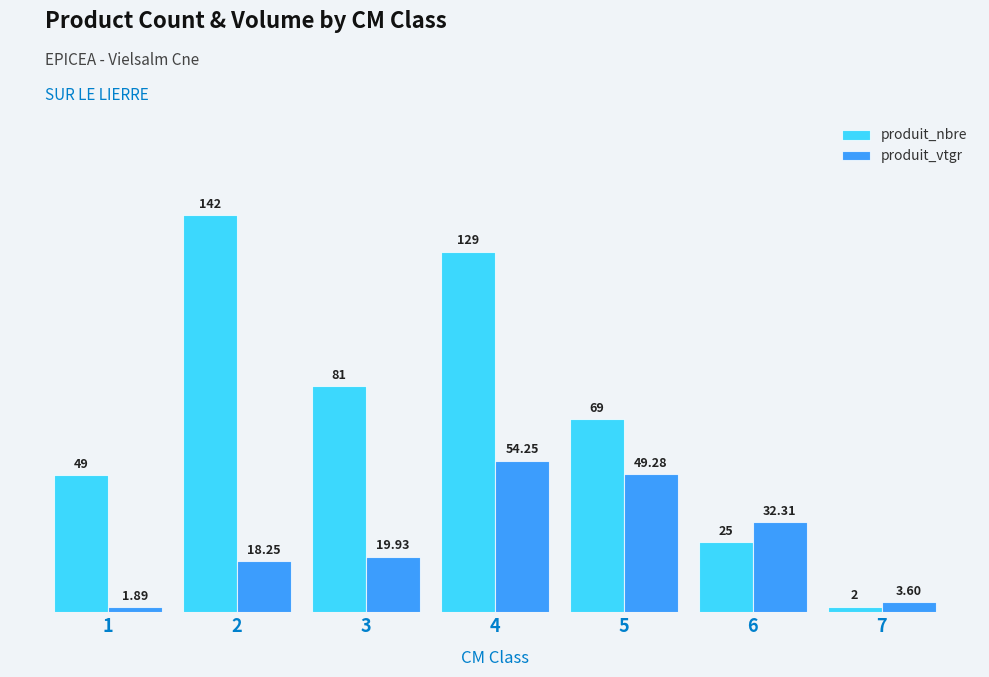

Is the value of produit_vtgr at 7 greater than the value of produit_nbre at 6?

No